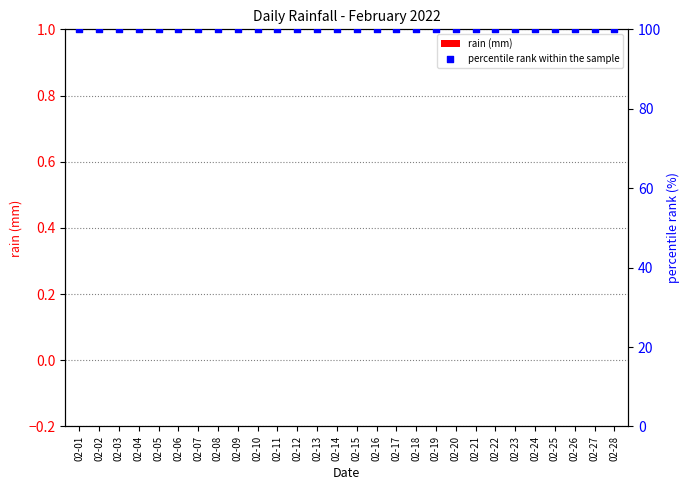

Is the value of percentile rank within the sample at 02-11 greater than the value of rain (mm) at 02-02?

Yes